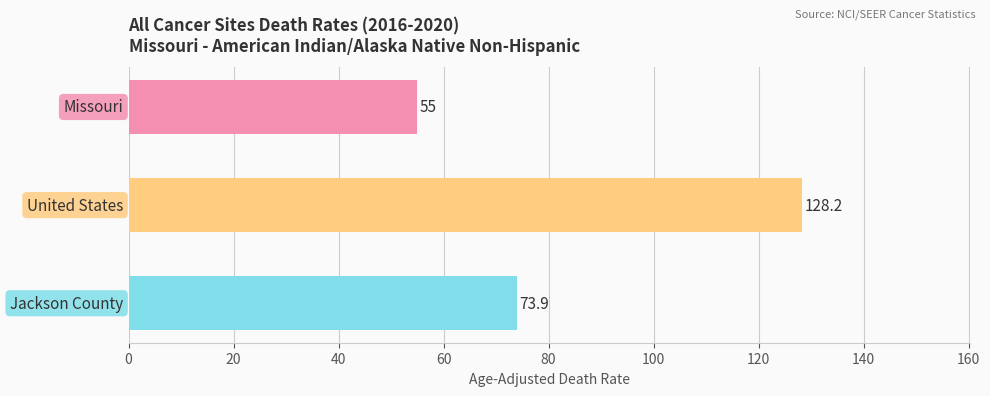

What is the value of the 1st bar from the top?

55.0